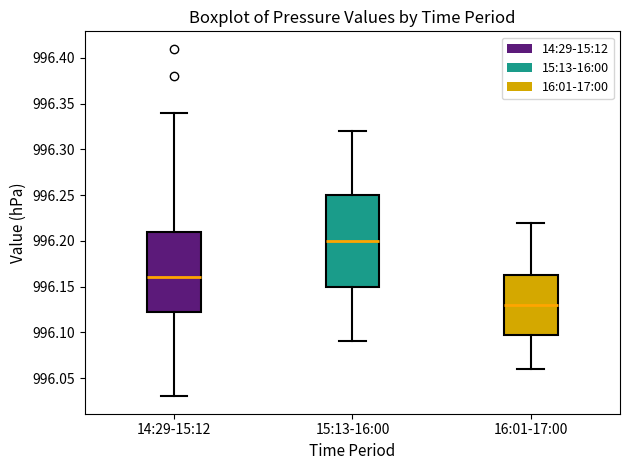

Where is the lower edge of the box for 15:13-16:00 on the y-axis? The values are not printed on the chart, so give them approximately, as read against the axis.

996.150